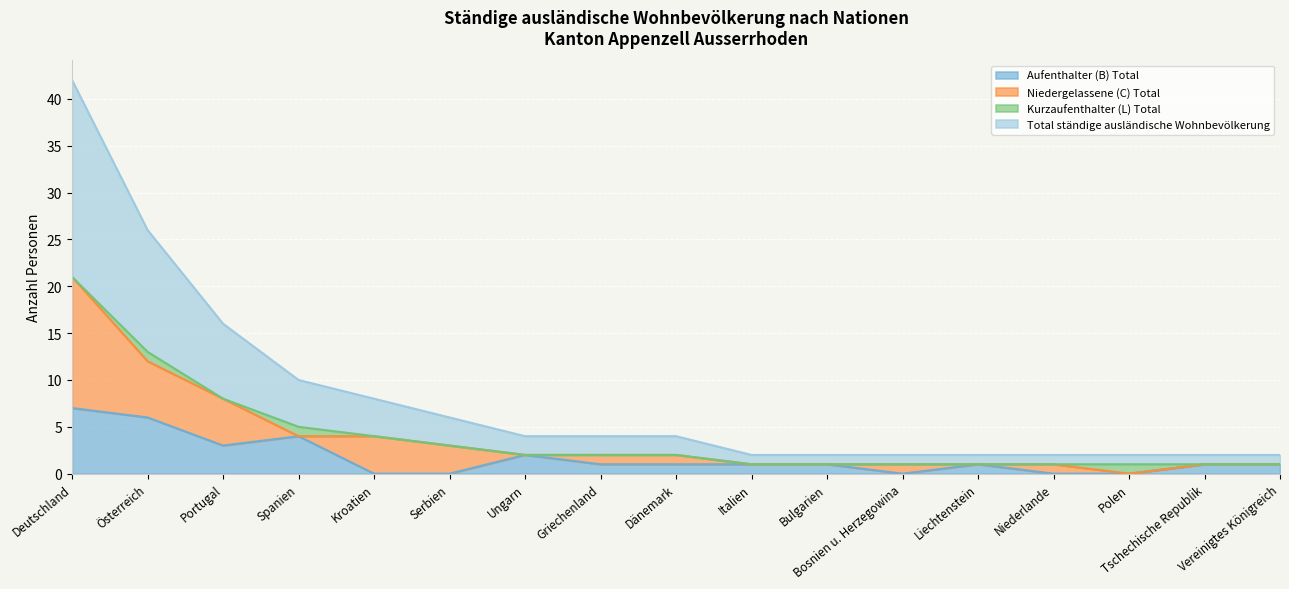

At which label does Aufenthalter (B) Total reach its peak?

Deutschland